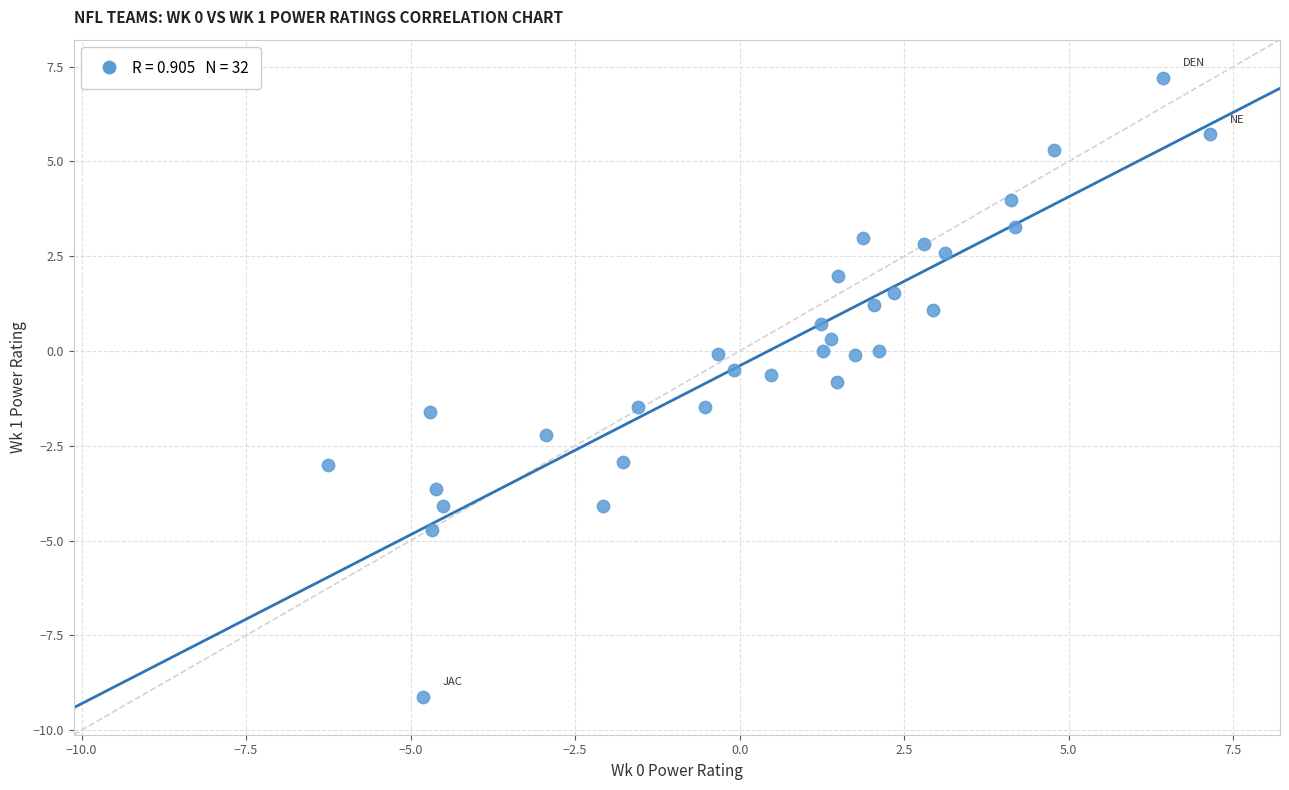

What is the range of X values (max minus min)?

13.4